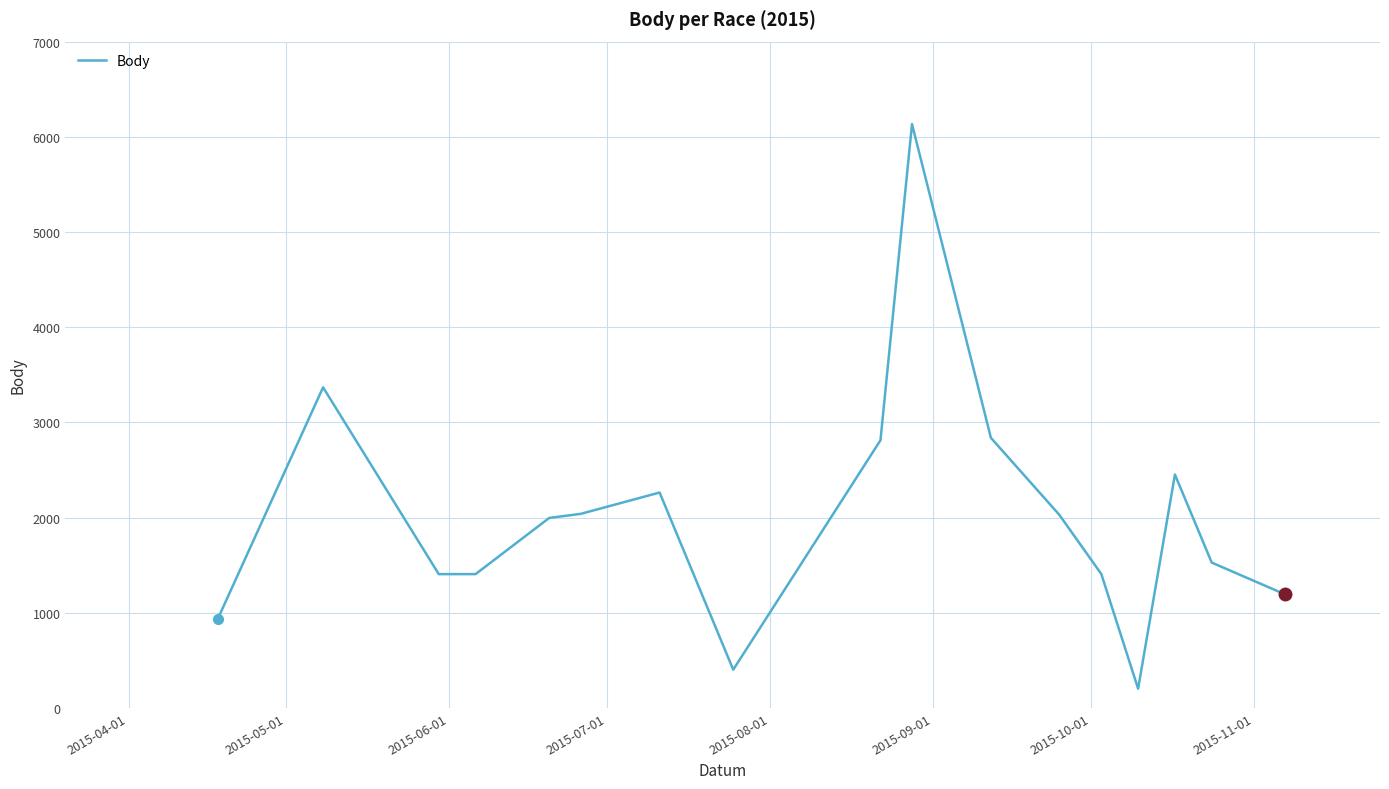

What is the difference between the maximum and minimum values?

5932